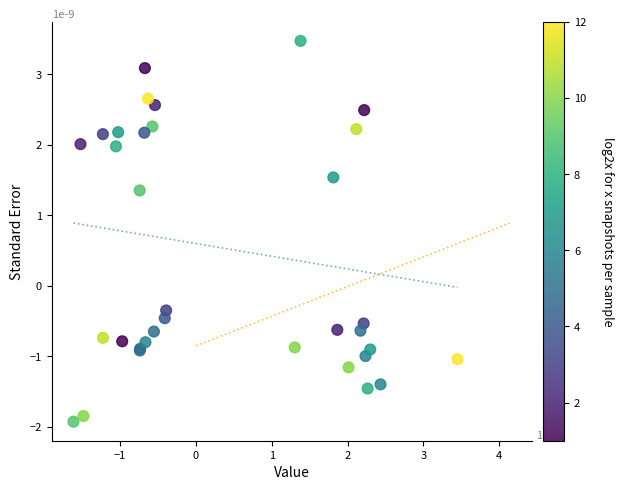

What Y value in the scatter plot is closest to 0?

-0.3